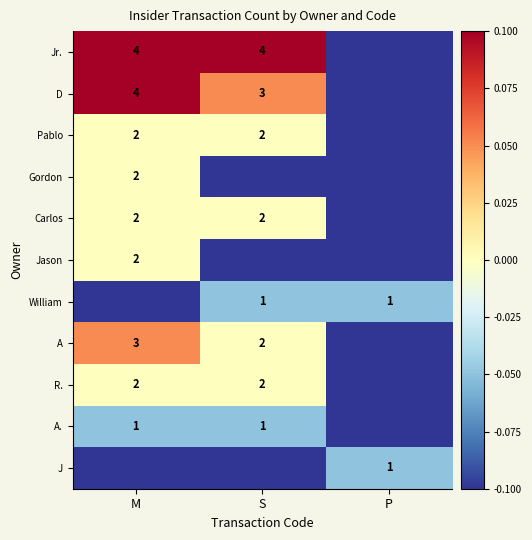

What is the sum of the A values at M and S?

5.0